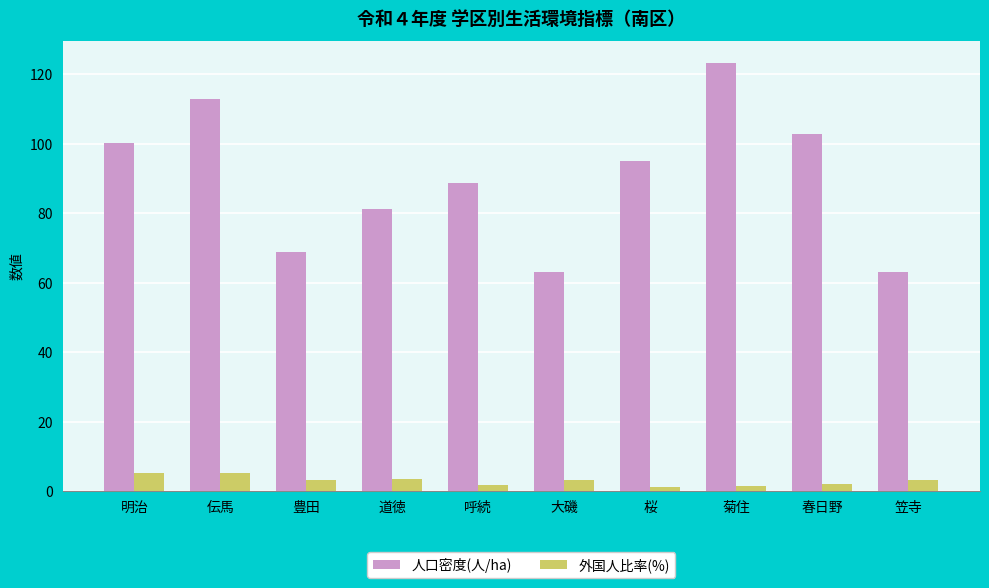

Read the 外国人比率(%) value at 笠寺.

3.2